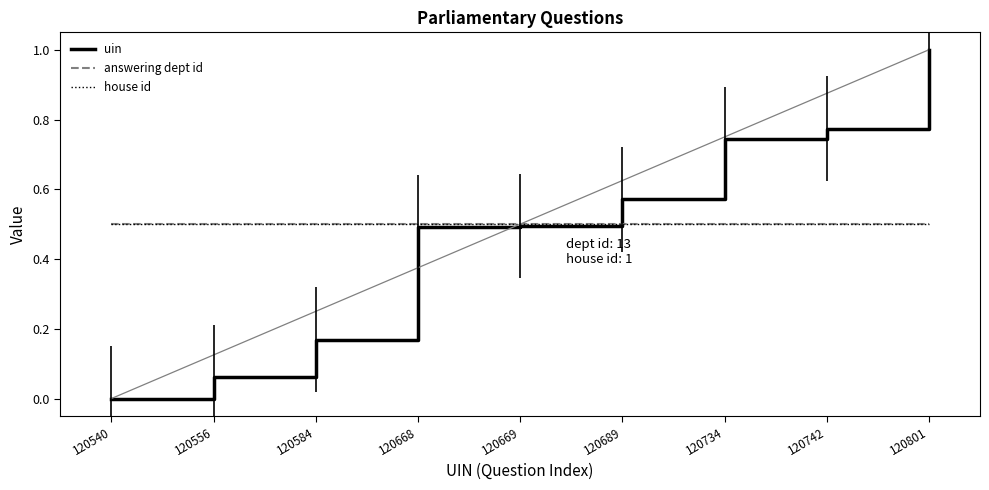

Is this an area chart (filled region under the line)?

No